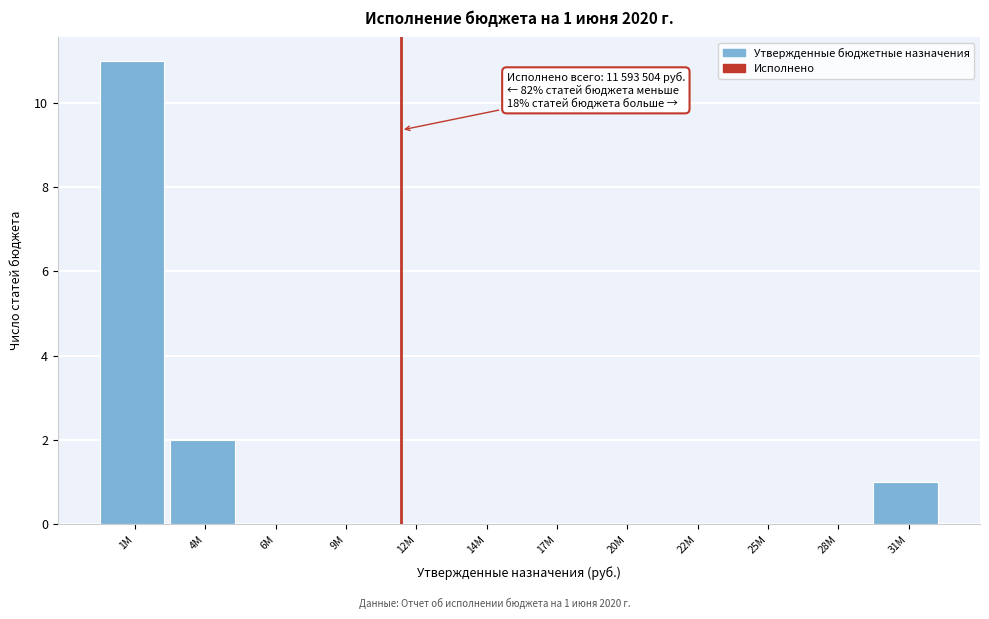

Reading left to right, extract all data points from this chart.

1M=11	4M=2	6M=0	9M=0	12M=0	14M=0	17M=0	20M=0	22M=0	25M=0	28M=0	31M=1